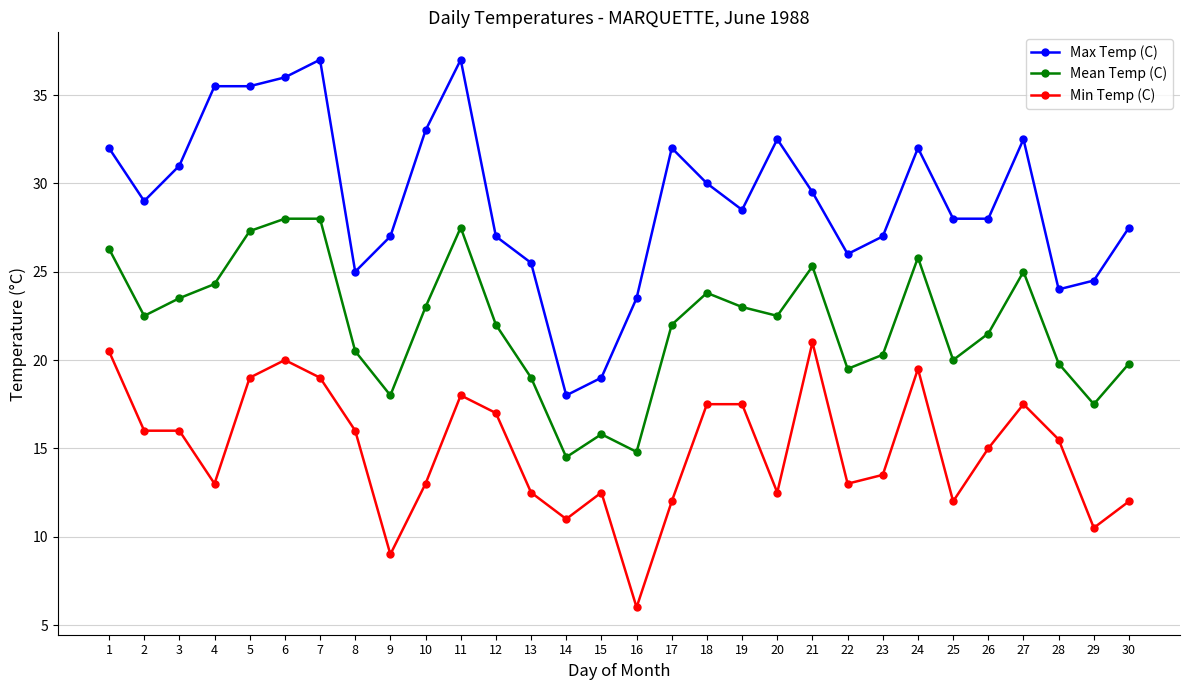

At 24, list the series in order from smallest to largest.

Min Temp (C), Mean Temp (C), Max Temp (C)